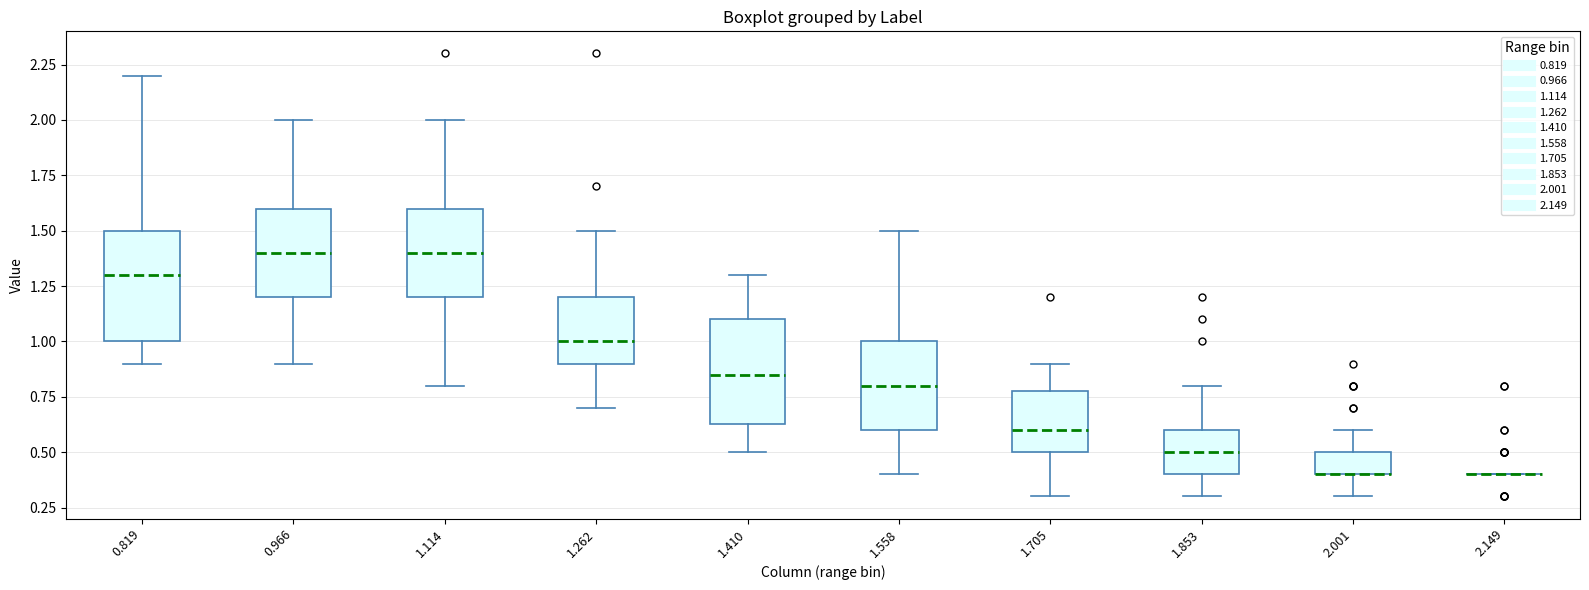

Reading left to right, read every box against the y-axis: the position of its median line, the range the box covers, and the ends of its whiskers. The values are not printed on the chart, so give them approximately, as read against the axis.

0.819: median 1.30, box 1.00 to 1.50, whiskers 0.90 to 2.20
0.966: median 1.40, box 1.20 to 1.60, whiskers 0.90 to 2.00
1.114: median 1.40, box 1.20 to 1.60, whiskers 0.80 to 2.00
1.262: median 1.00, box 0.90 to 1.20, whiskers 0.70 to 1.50
1.410: median 0.85, box 0.65 to 1.10, whiskers 0.50 to 1.30
1.558: median 0.80, box 0.60 to 1.00, whiskers 0.40 to 1.50
1.705: median 0.60, box 0.50 to 0.80, whiskers 0.30 to 0.90
1.853: median 0.50, box 0.40 to 0.60, whiskers 0.30 to 0.80
2.001: median 0.40 (drawn on the box's lower edge), box 0.40 to 0.50, whiskers 0.30 to 0.60
2.149: box collapsed to a line at 0.40, whiskers 0.40 to 0.40